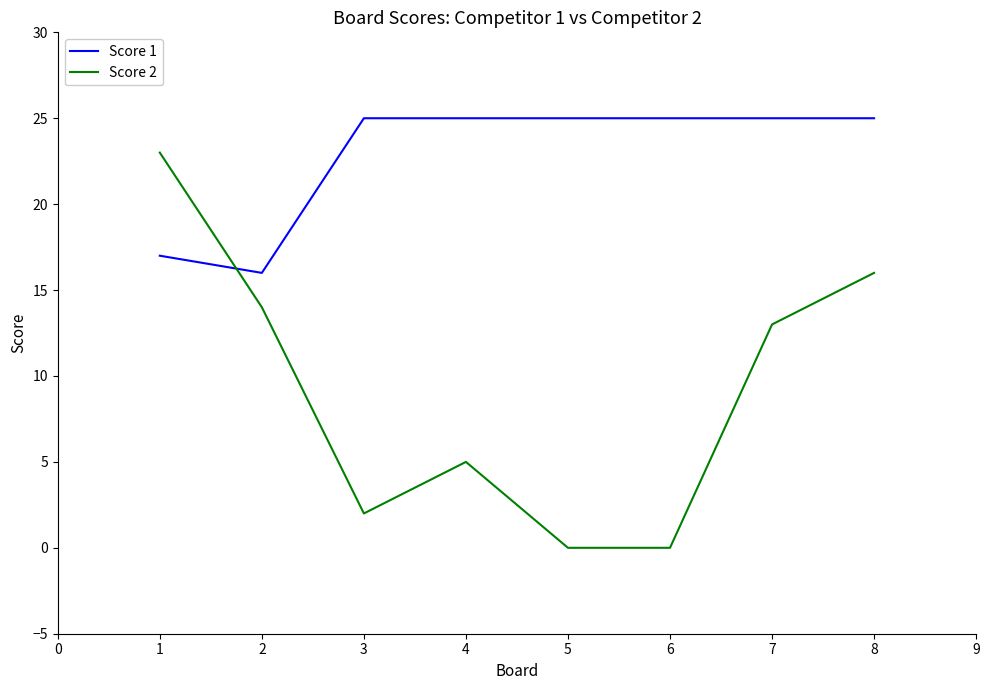

Does the chart have visible grid lines?

No